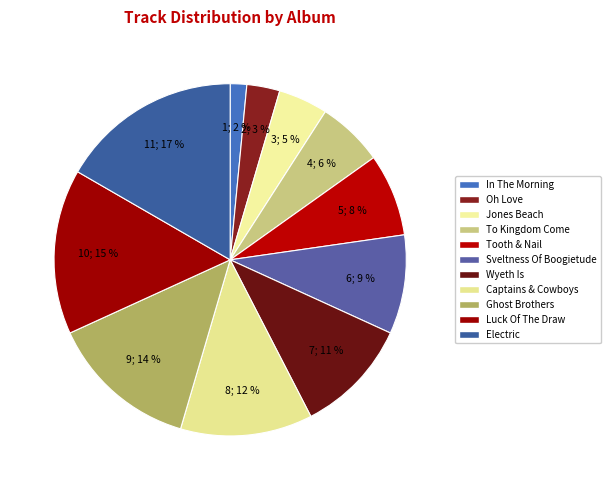

Rank the categories by value from lowest to highest.

In The Morning, Oh Love, Jones Beach, To Kingdom Come, Tooth & Nail, Sveltness Of Boogietude, Wyeth Is, Captains & Cowboys, Ghost Brothers, Luck Of The Draw, Electric